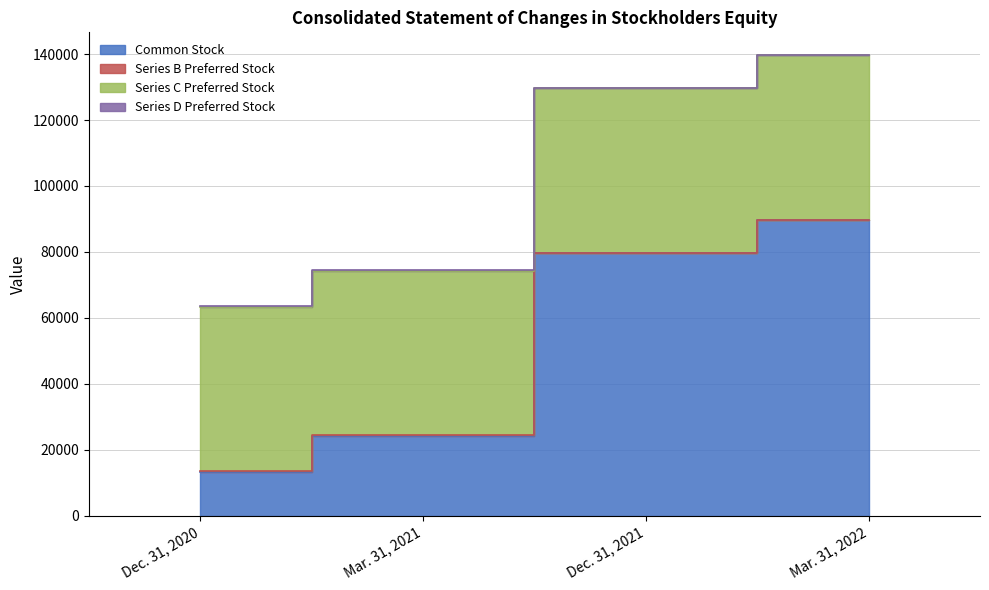

What is the approximate value of Common Stock at Dec. 31, 2021, to the nearest 100?

79700